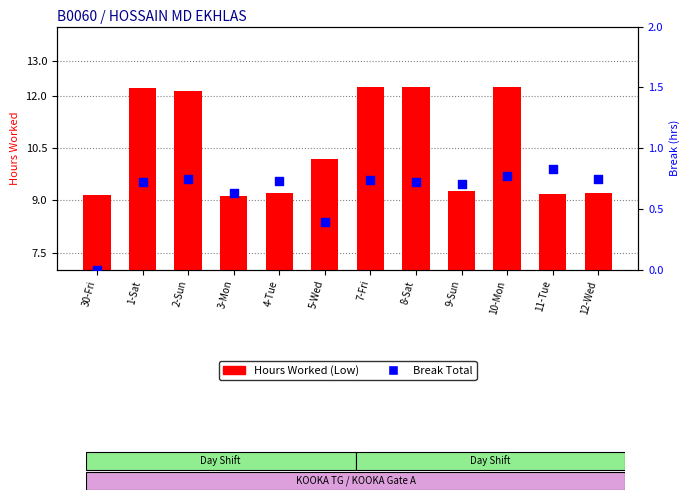

Is the value of Break Total at 10-Mon greater than the value of Hours Worked (Low) at 3-Mon?

No